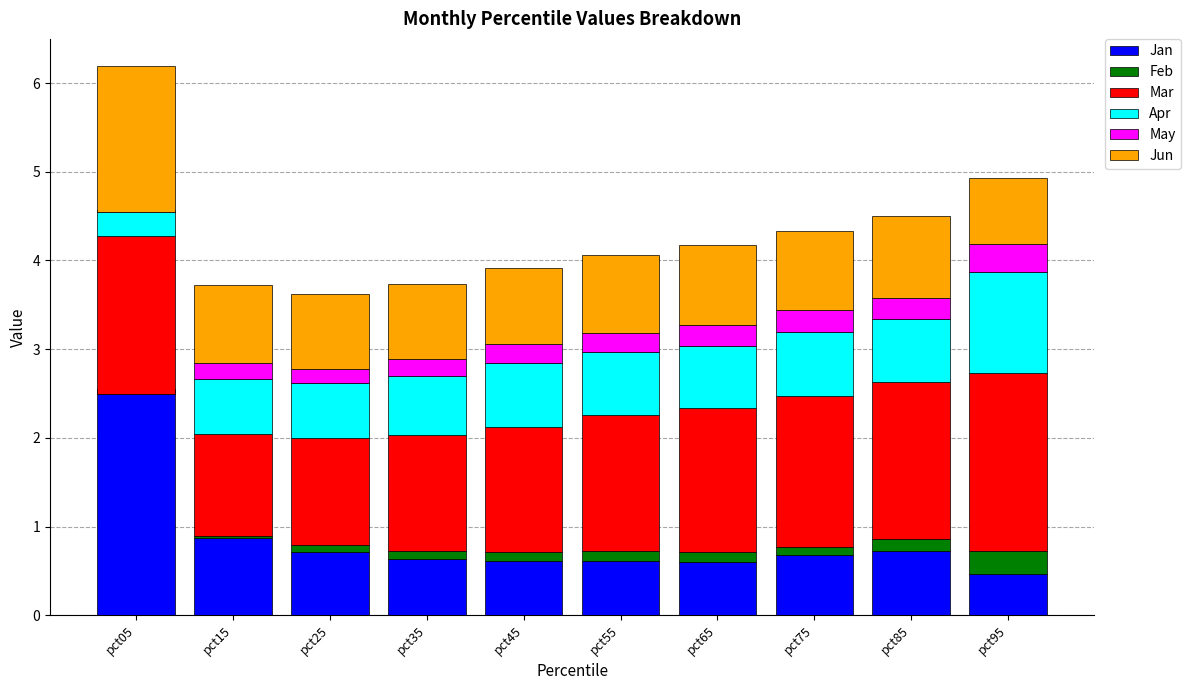

At which category is the sum across all series the highest?

pct05